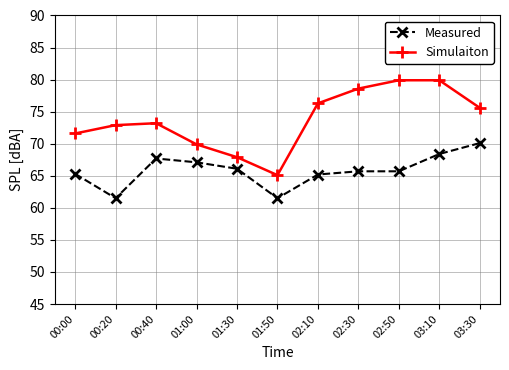

True or false: Simulaiton has a value of 78.6 at 02:30.

True